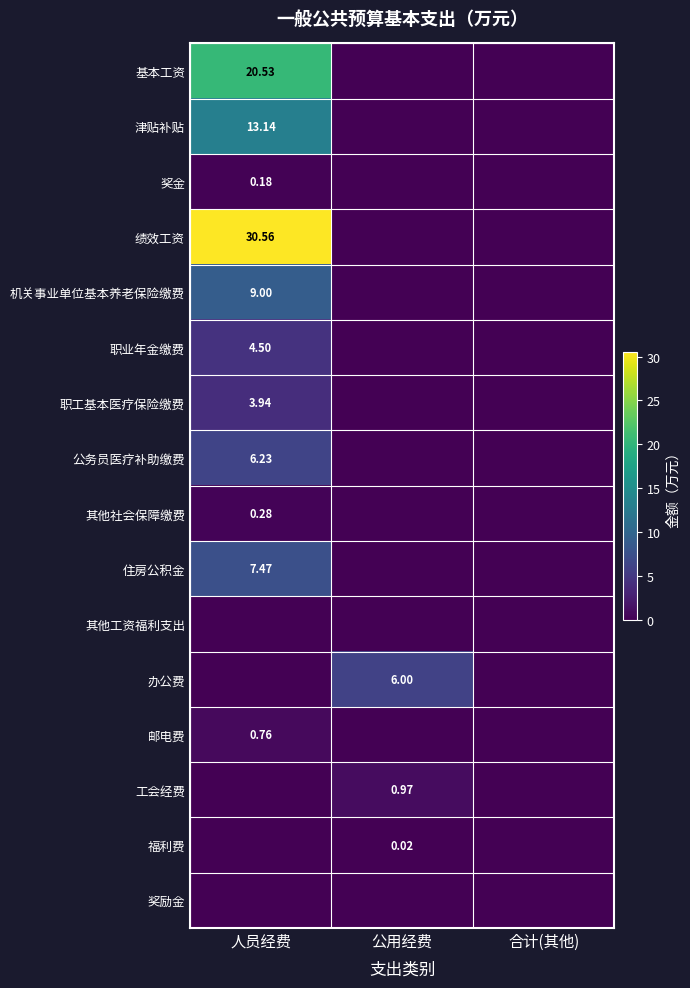

Is it true that 奖金 equals 0.0 at 人员经费?

False